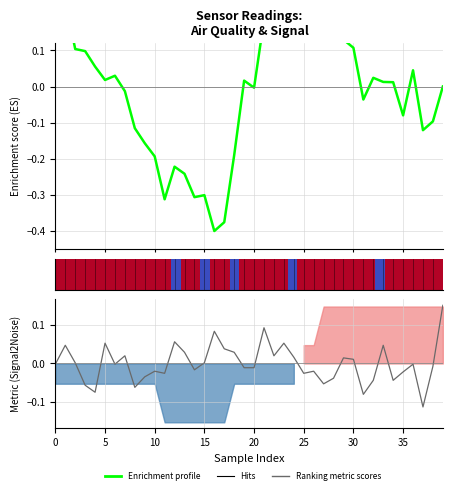

How many categories are shown in the chart?

40